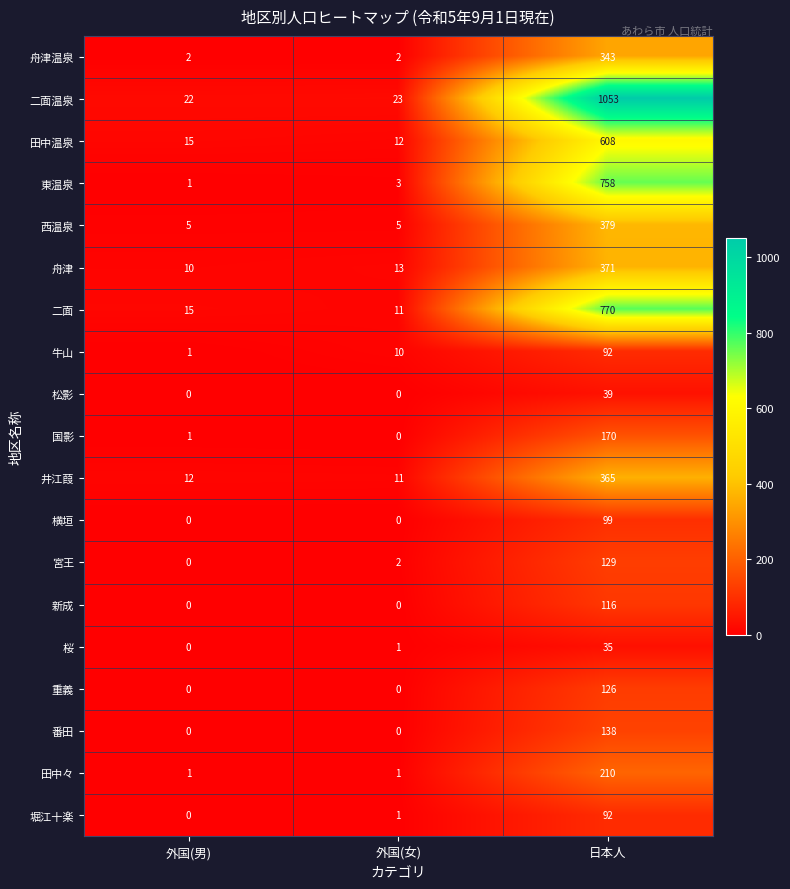

True or false: 東温泉 has a value of 2 at 外国(男).

False